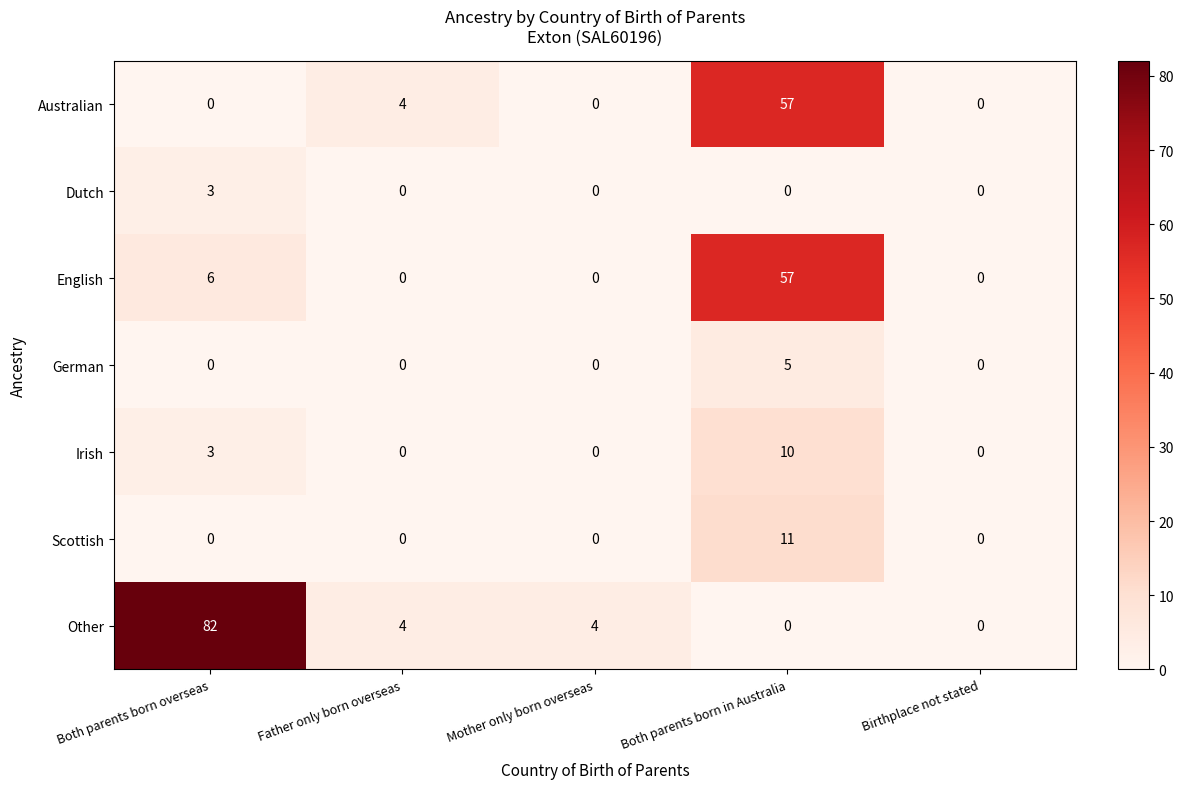

Which category has the highest value across all series?

Both parents born overseas